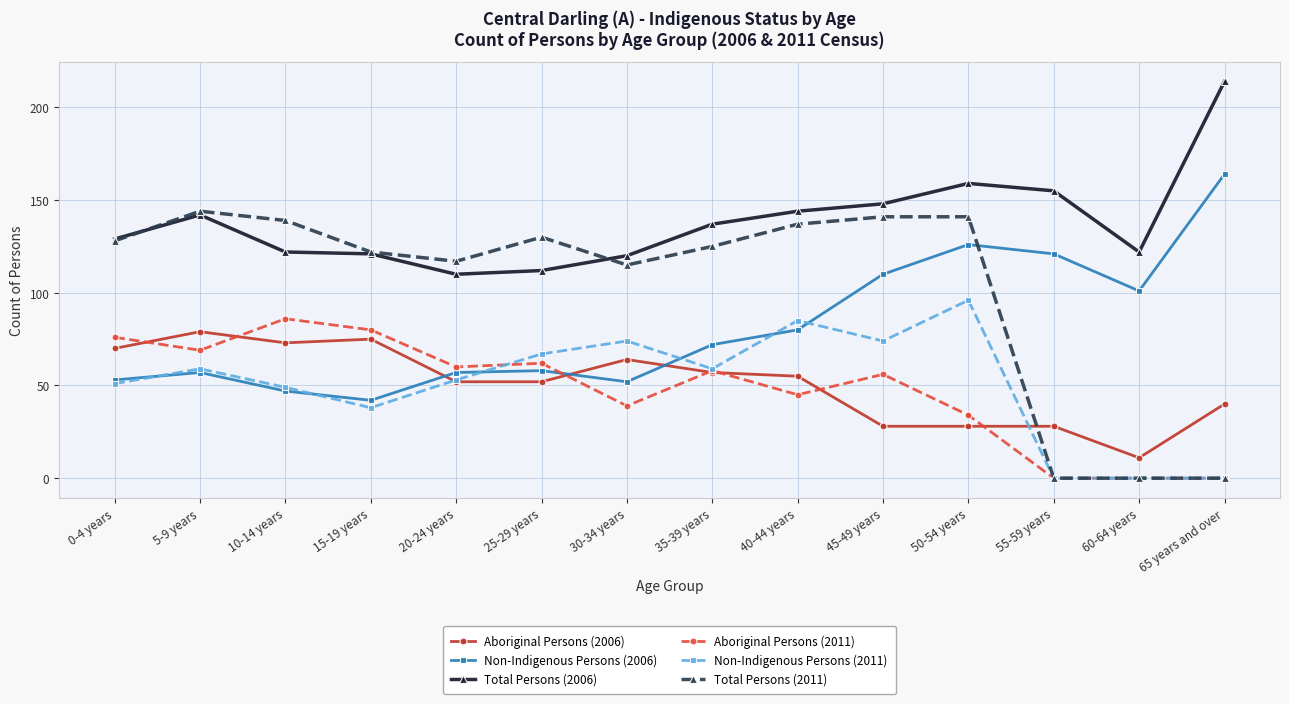

Reading left to right, what are all the values shown in this chart?

Aboriginal Persons (2006): 70	79	73	75	52	52	64	57	55	28	28	28	11	40
Non-Indigenous Persons (2006): 53	57	47	42	57	58	52	72	80	110	126	121	101	164
Total Persons (2006): 129	142	122	121	110	112	120	137	144	148	159	155	122	214
Aboriginal Persons (2011): 76	69	86	80	60	62	39	58	45	56	34	0	0	0
Non-Indigenous Persons (2011): 51	59	49	38	53	67	74	59	85	74	96	0	0	0
Total Persons (2011): 128	144	139	122	117	130	115	125	137	141	141	0	0	0